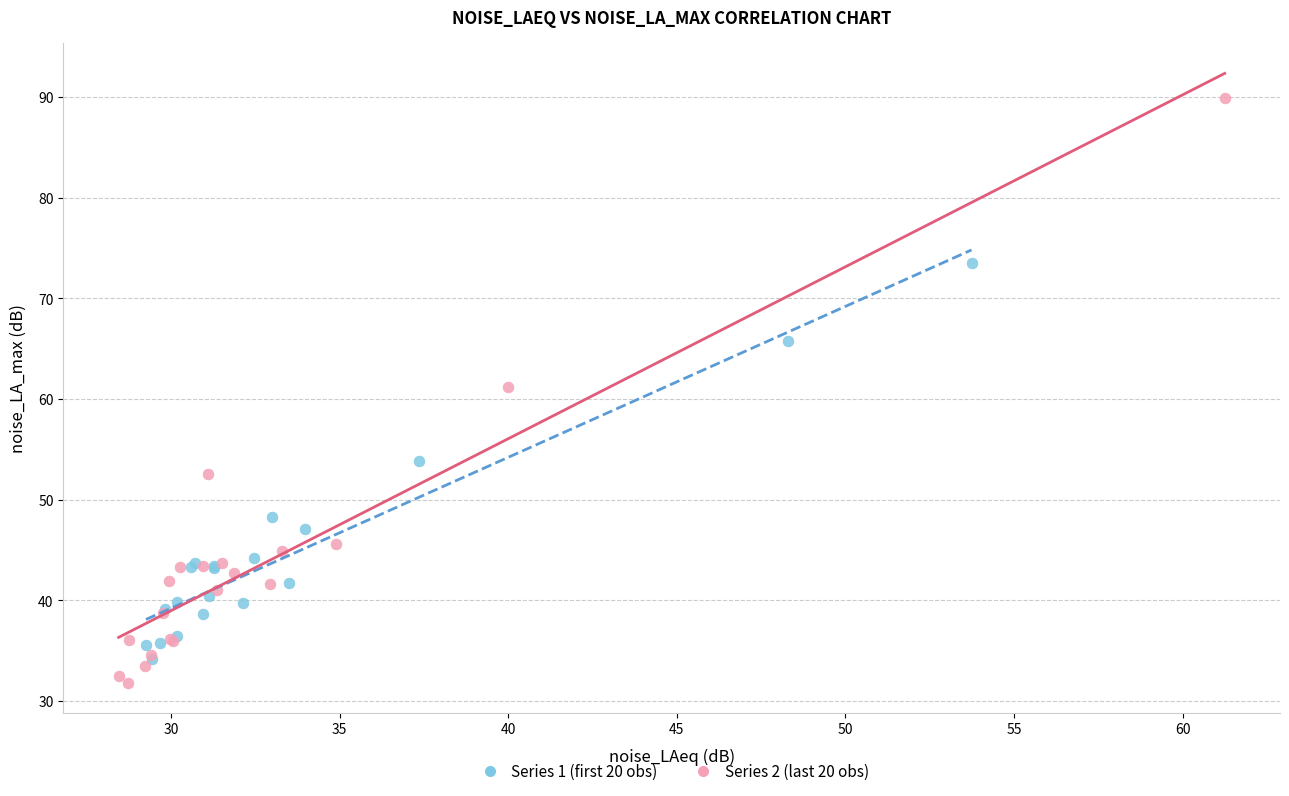

Which series has the largest Y range (max minus min)?

Series 2 (last 20 obs)